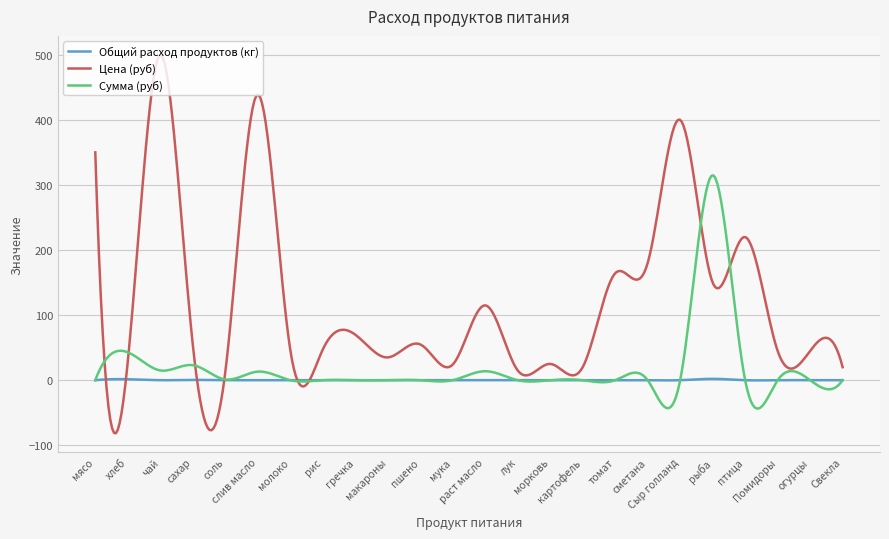

How many lines are shown in the chart?

3